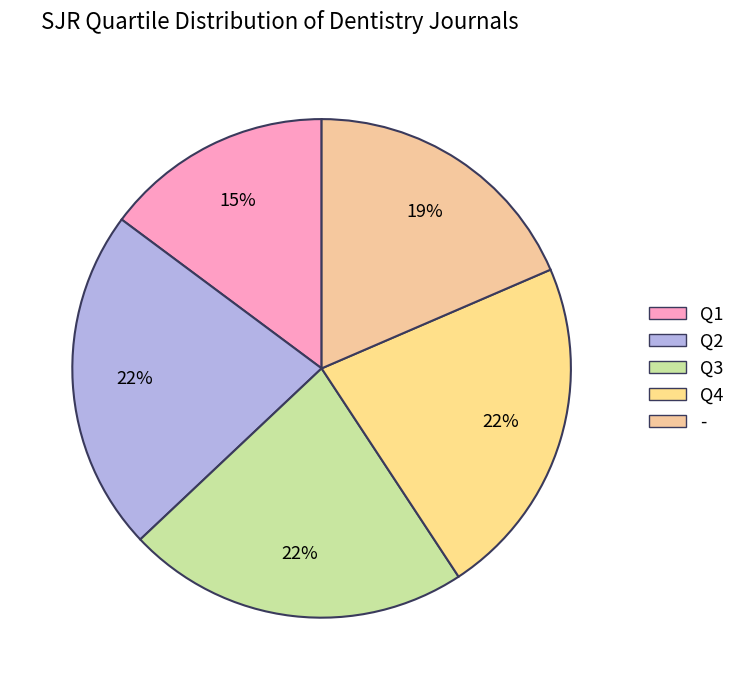

The Q3 slice represents 34% of the pie. True or false?

False